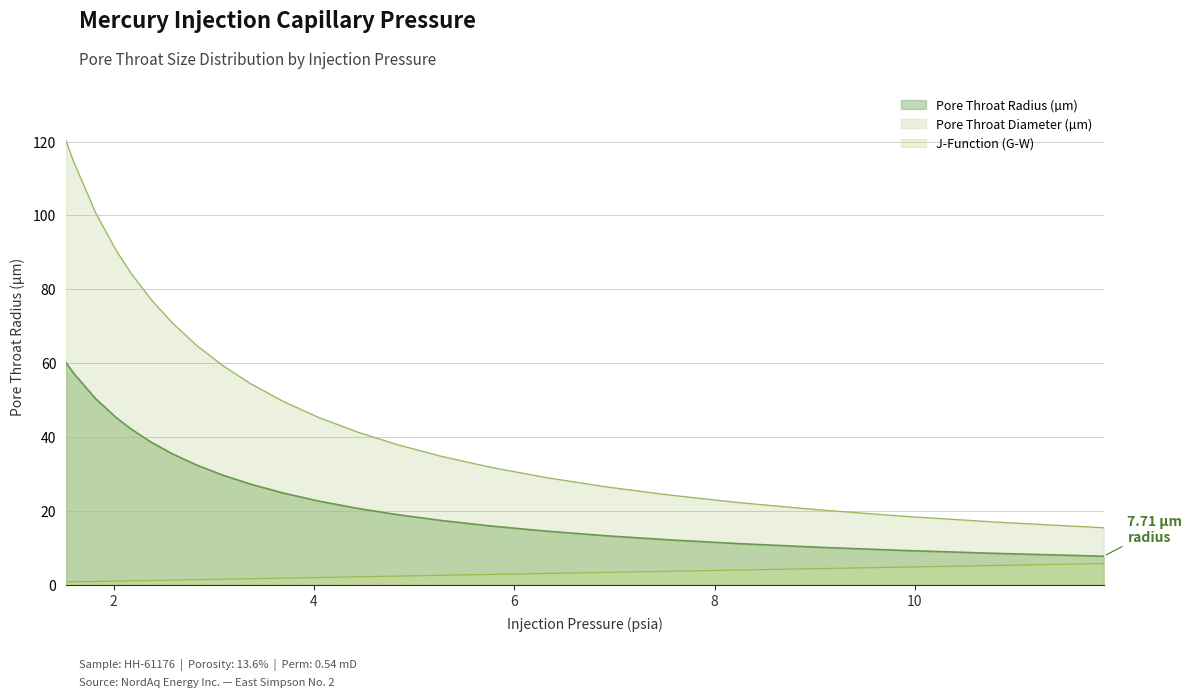

True or false: Pore Throat Radius (µm) and Pore Throat Diameter (µm) intersect in this chart.

False